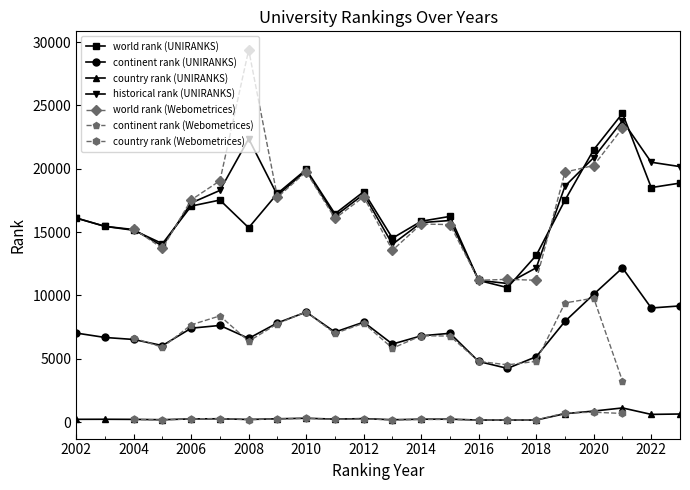

True or false: historical rank (UNIRANKS) has a value of 15204.0 at 2004.

True